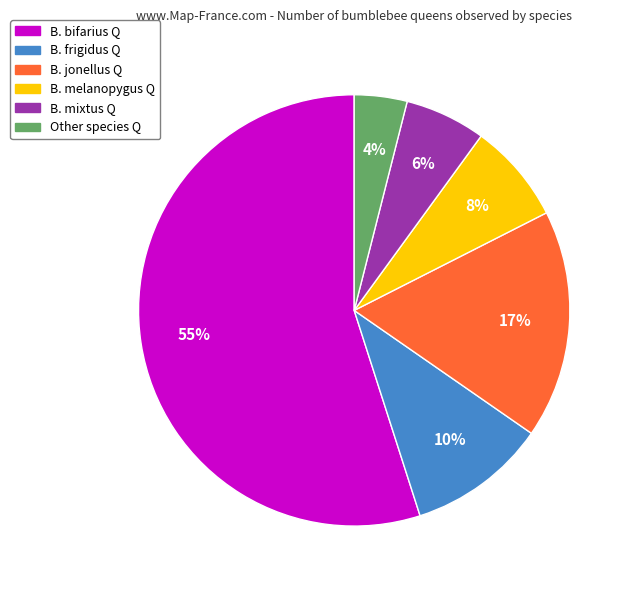

To the nearest percent, what is the difference between the largest and smallest slice percentages?

51%